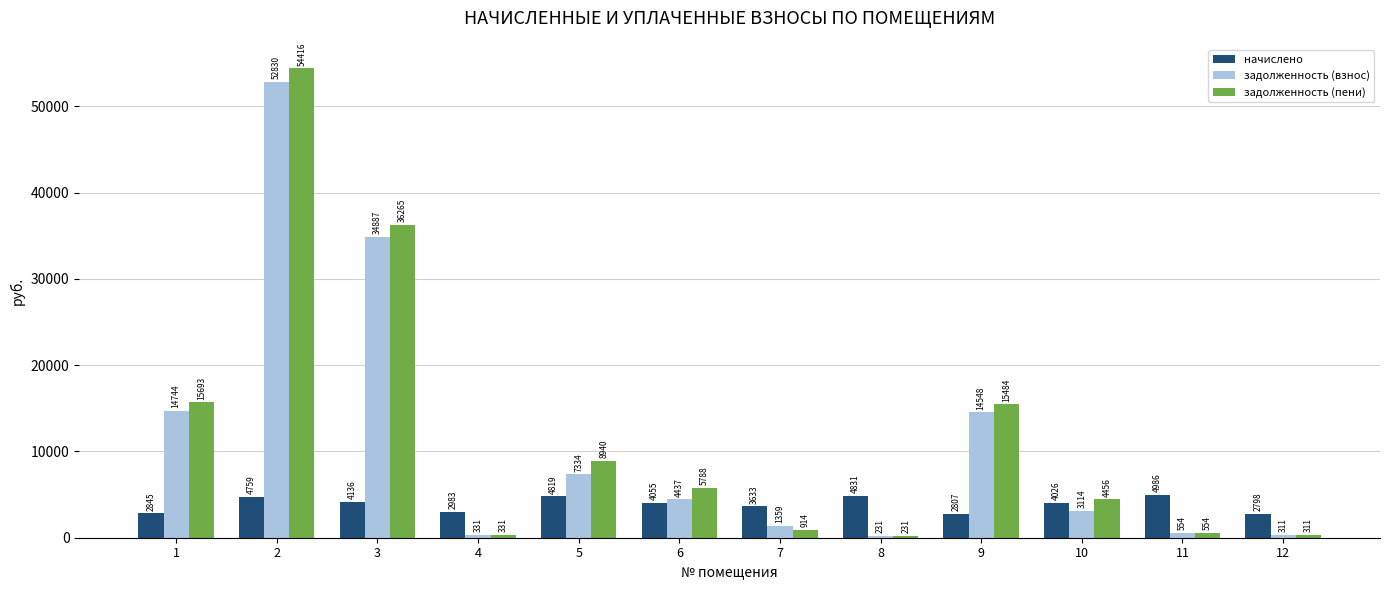

At which category does the chart reach its peak across all series?

2